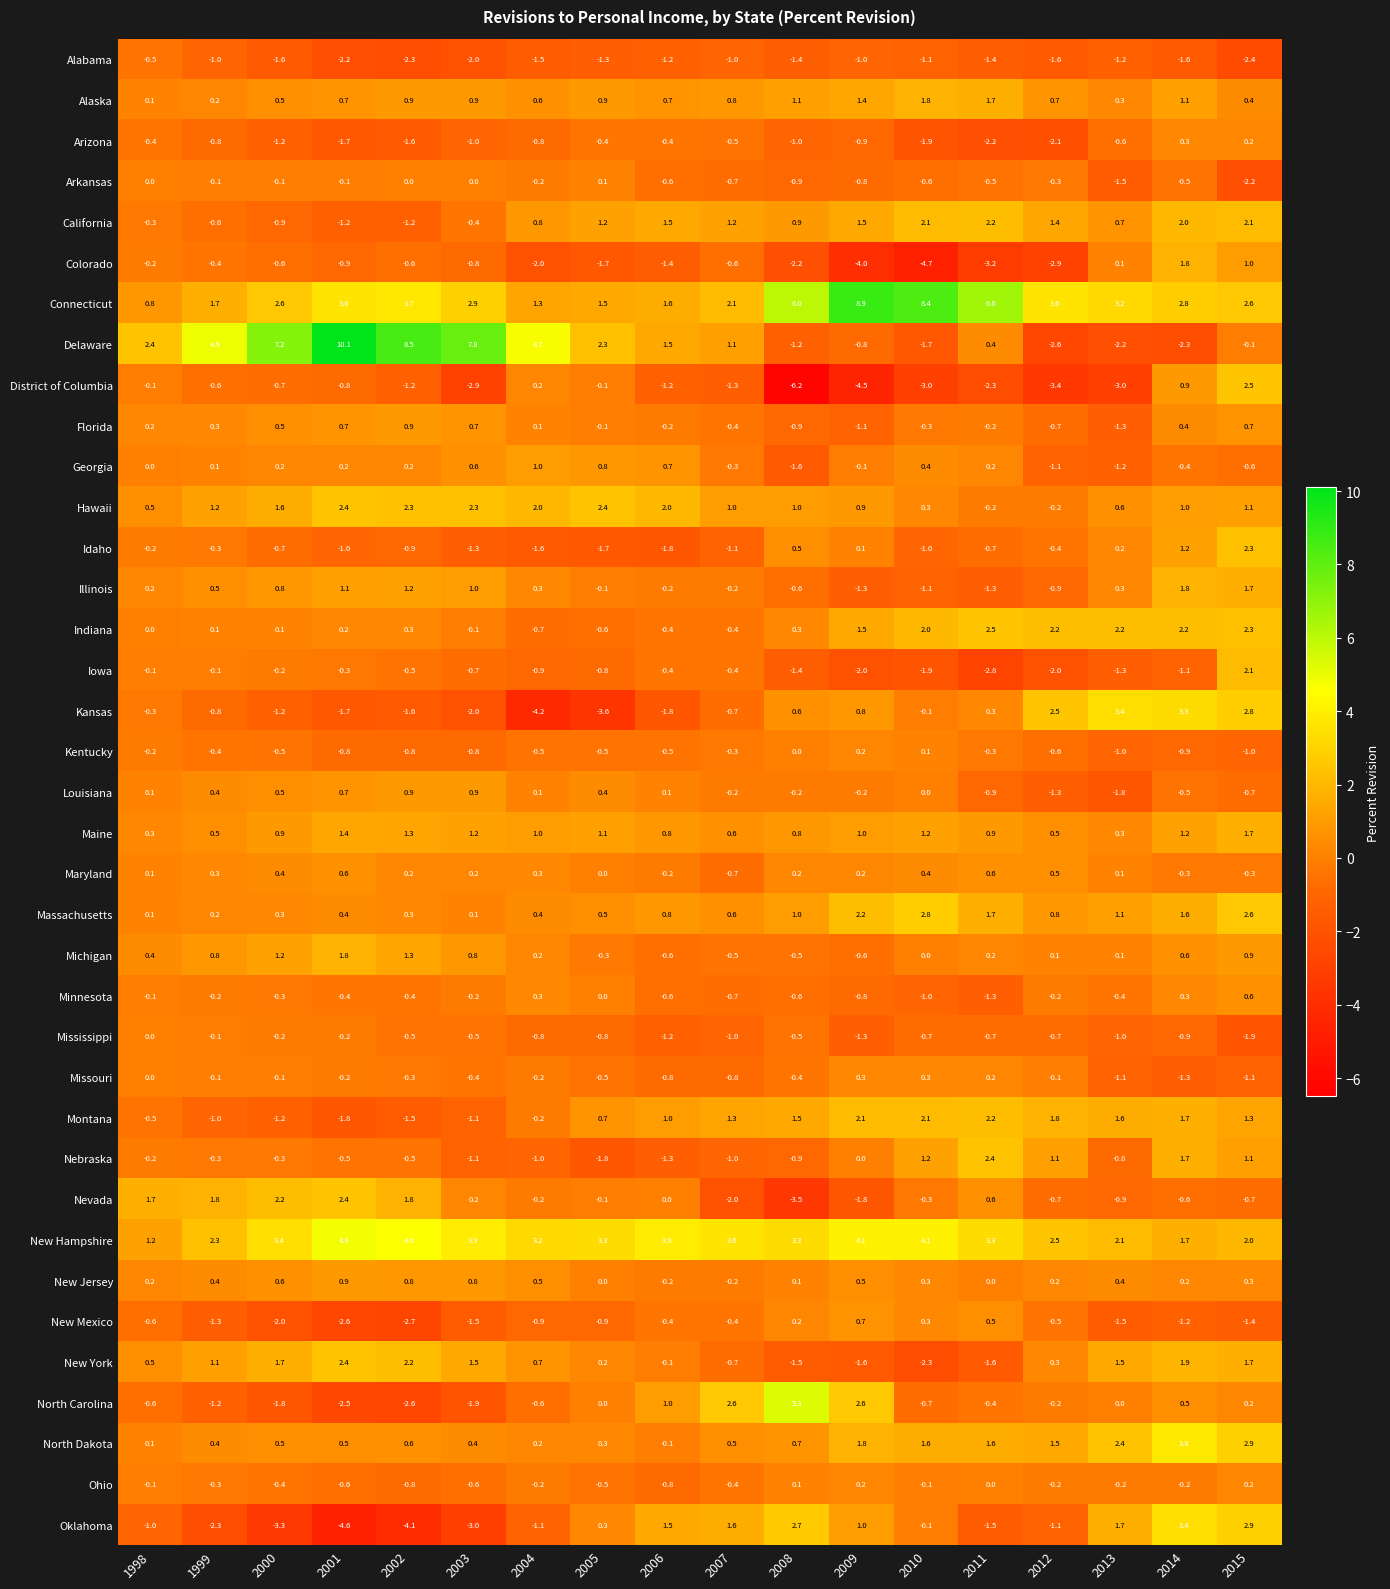

What is the approximate value of Mississippi at 2003?

-0.5